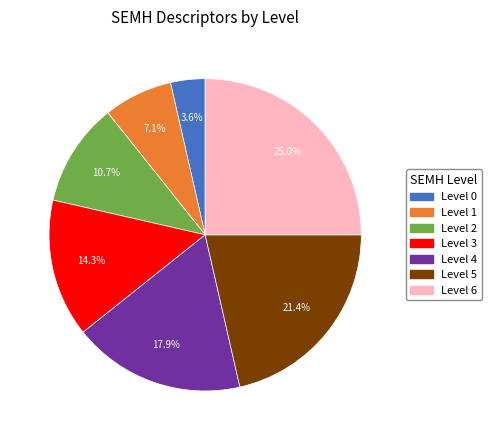

What portion of the pie excludes Level 1?

92.9%